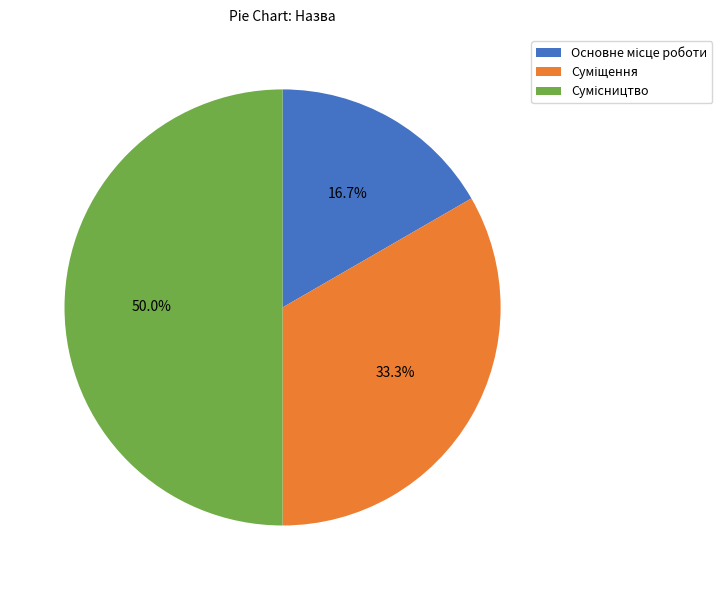

Is there any slice that represents more than half of the pie?

No